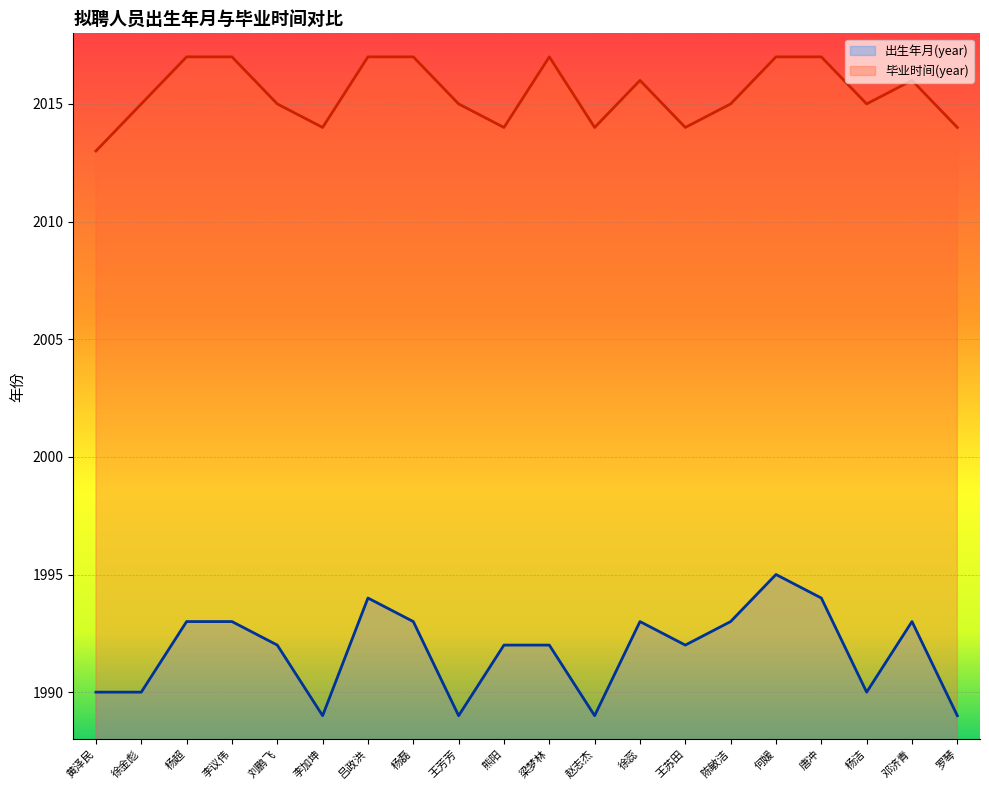

At which label does 毕业时间(year) reach its peak?

杨超